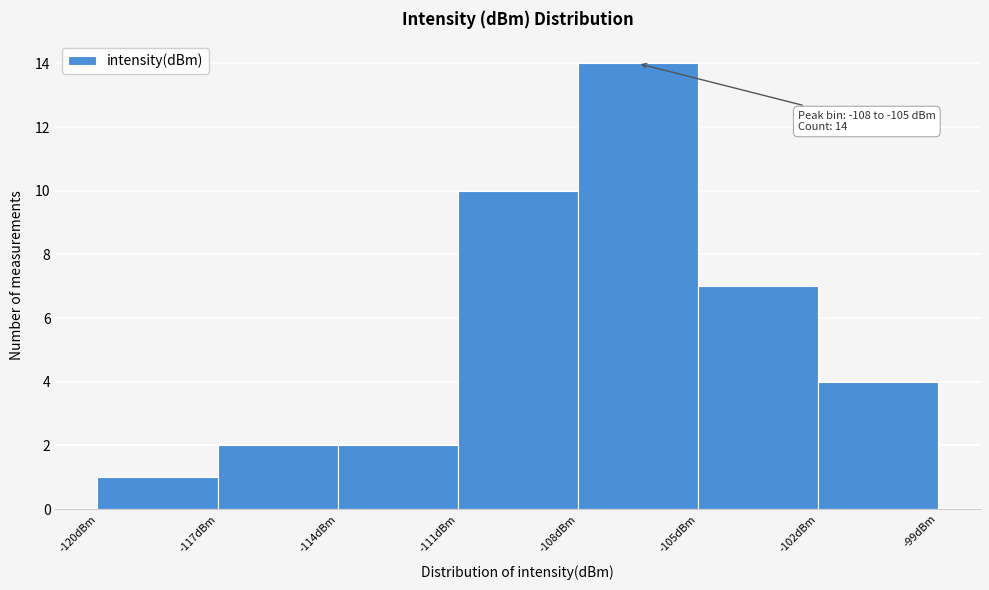

Over which range of the x-axis is the bar tallest?

-108 to -105